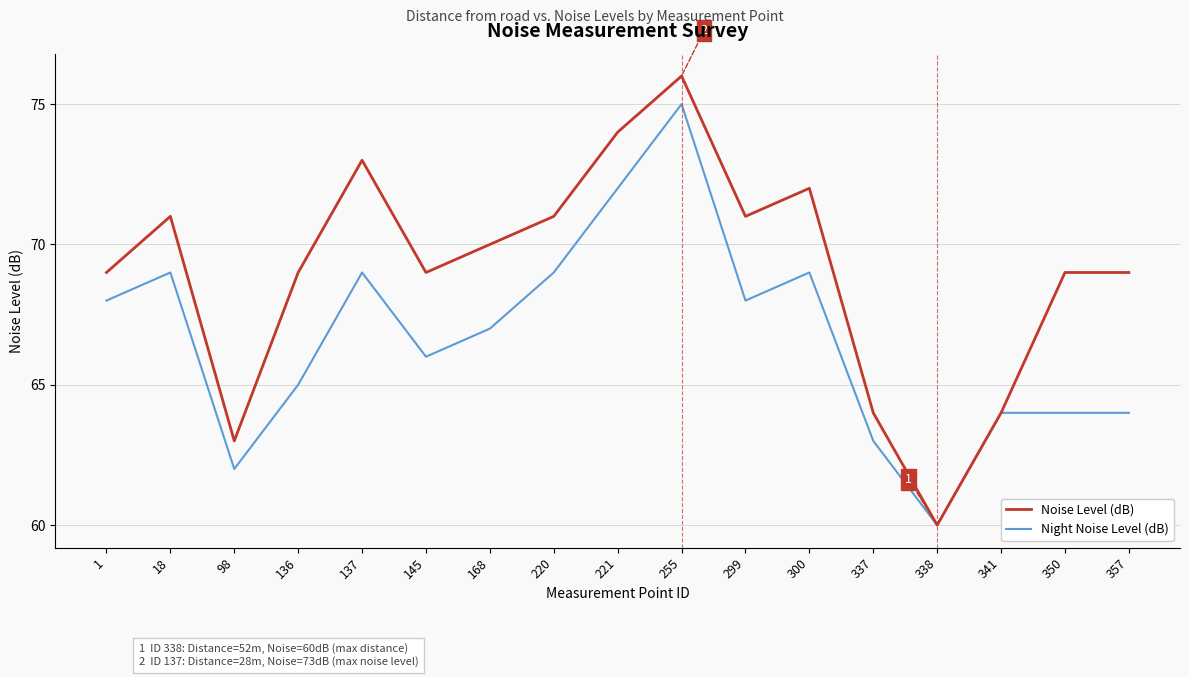

Reading left to right, transcribe all the data shown in this chart.

Noise Level (dB): 1=69	18=71	98=63	136=69	137=73	145=69	168=70	220=71	221=74	255=76	299=71	300=72	337=64	338=60	341=64	350=69	357=69
Night Noise Level (dB): 1=68	18=69	98=62	136=65	137=69	145=66	168=67	220=69	221=72	255=75	299=68	300=69	337=63	338=60	341=64	350=64	357=64